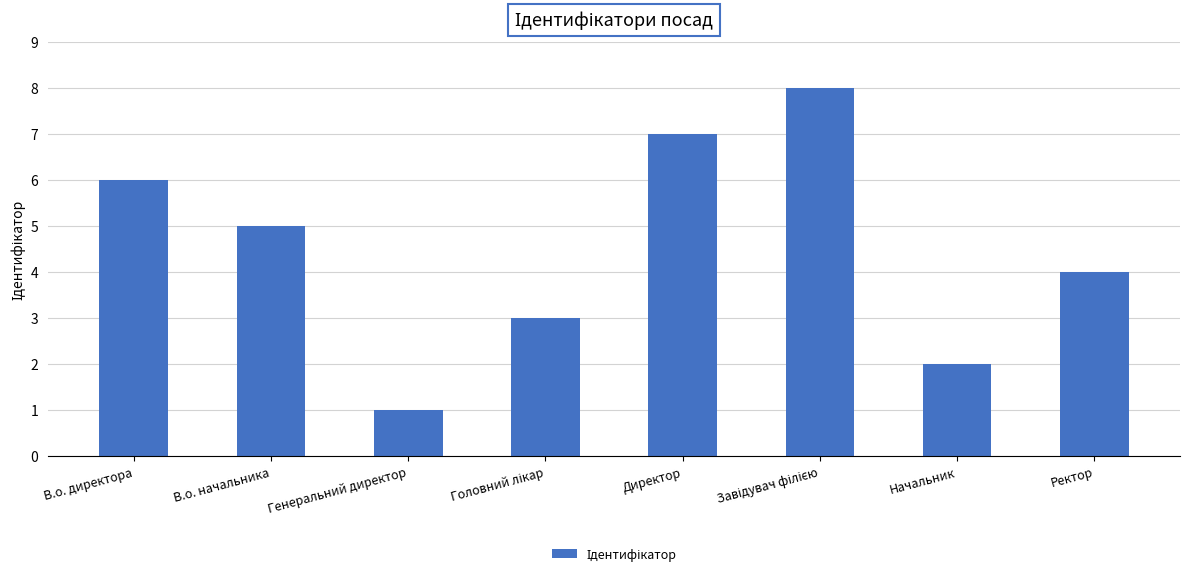

Is it true that the value at Генеральний директор is 0?

False